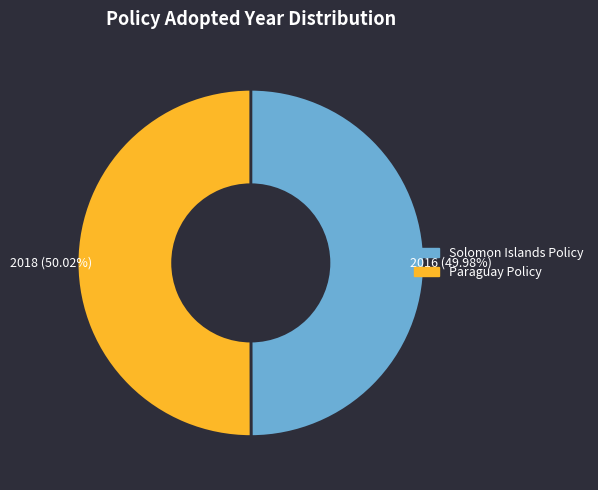

Approximately how many times larger is the value at Solomon Islands Policy compared to Paraguay Policy?

1.0